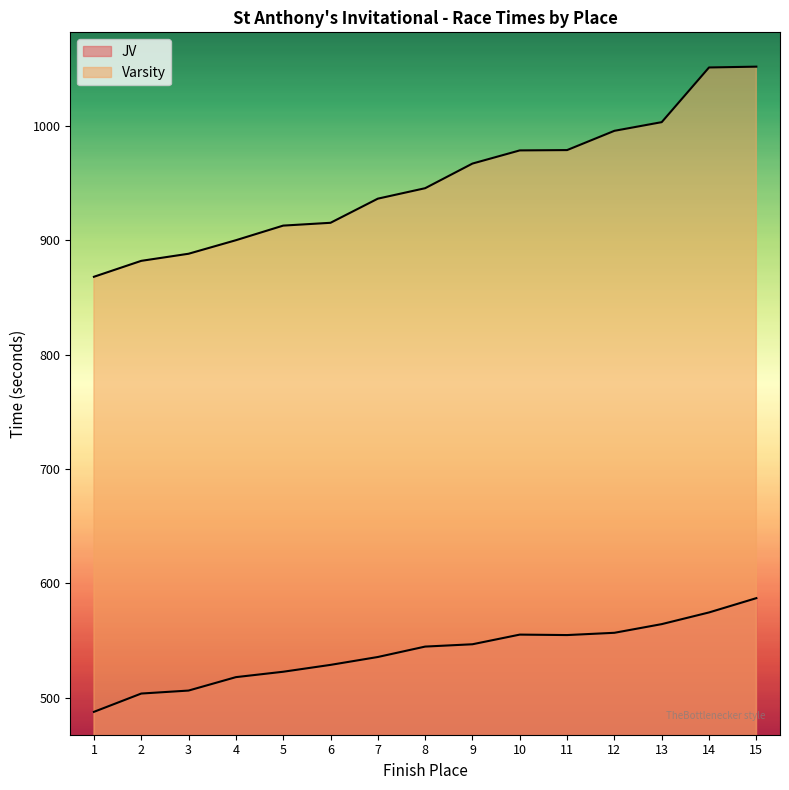

Rank the series at 12 from highest to lowest value.

Varsity Place, JV Place